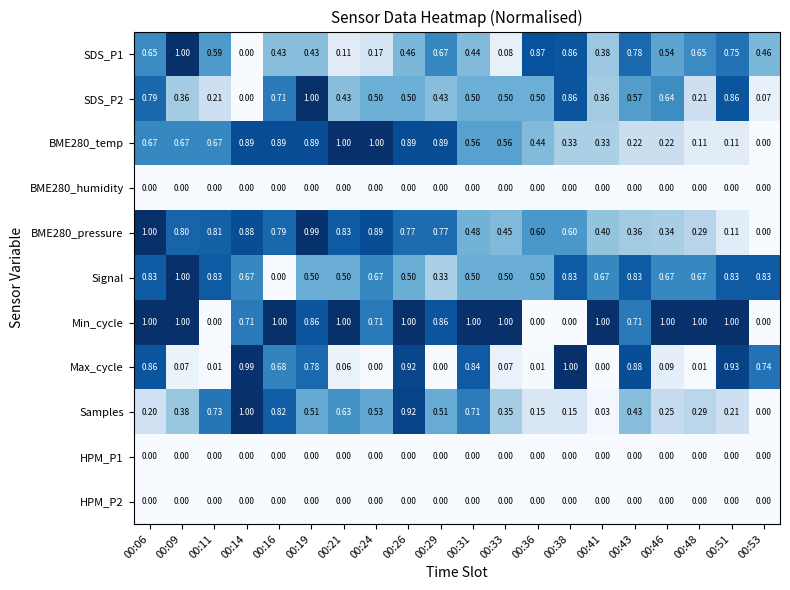

Which series has the largest total across all categories?

Min_cycle